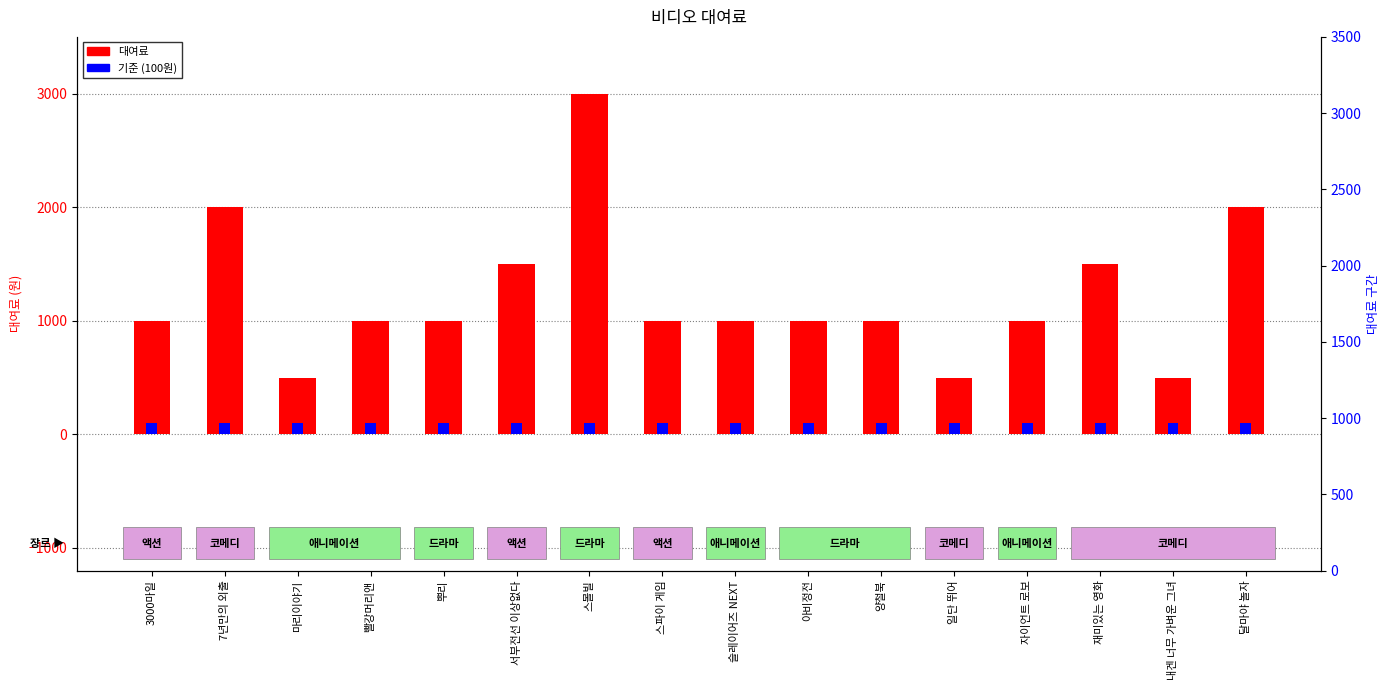

What are all the series names shown in the legend?

대여료, 기준 (100원)